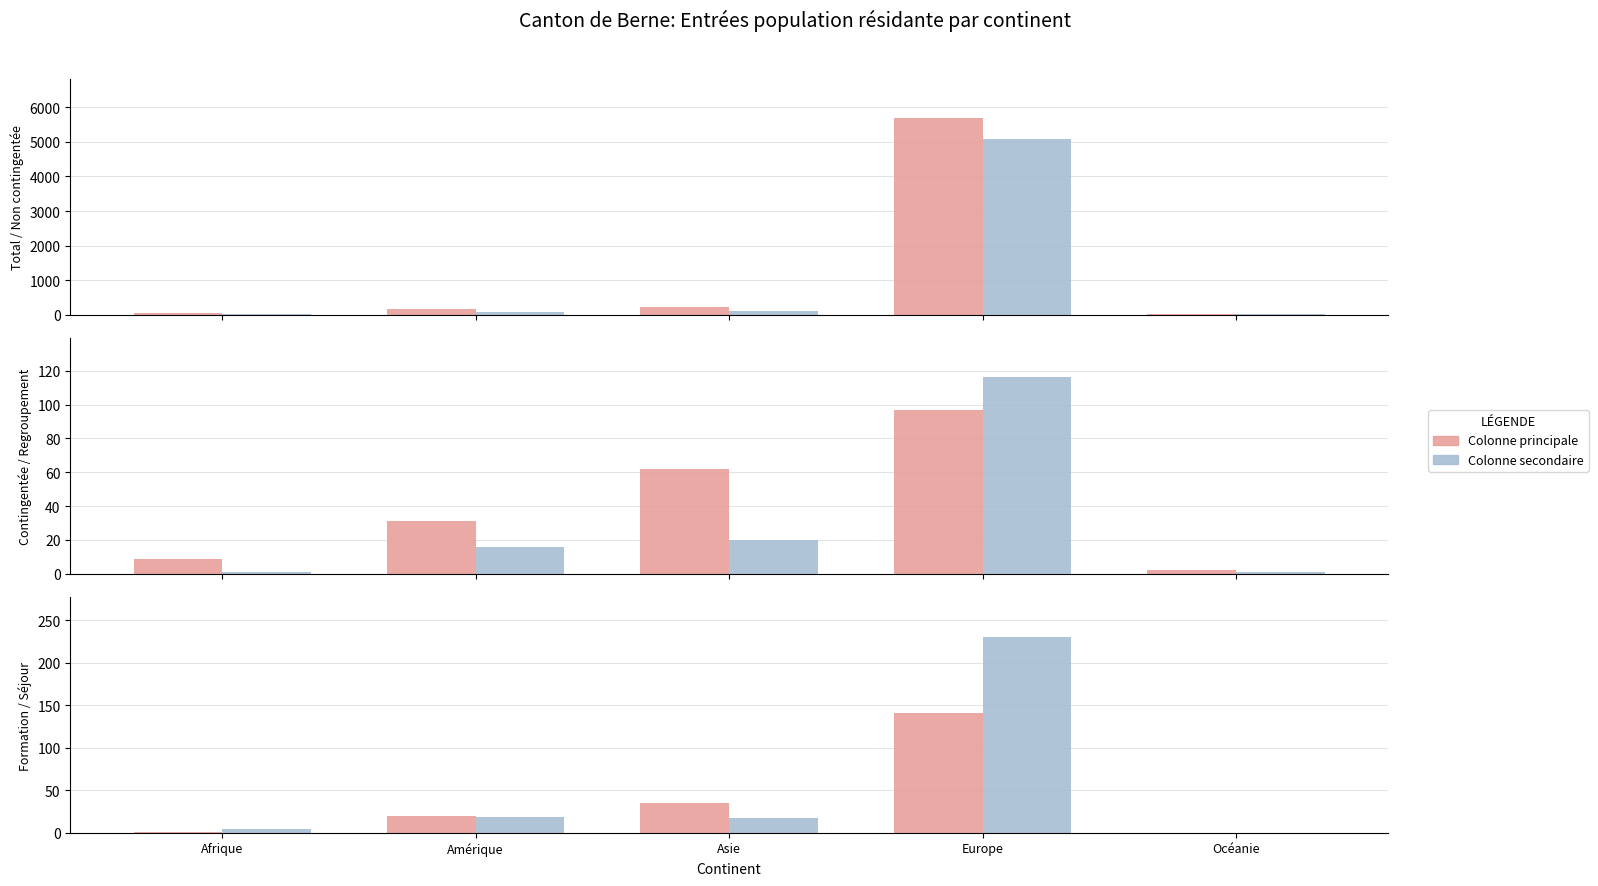

How many values in the Activité lucrative non contingentée series exceed 68?

2